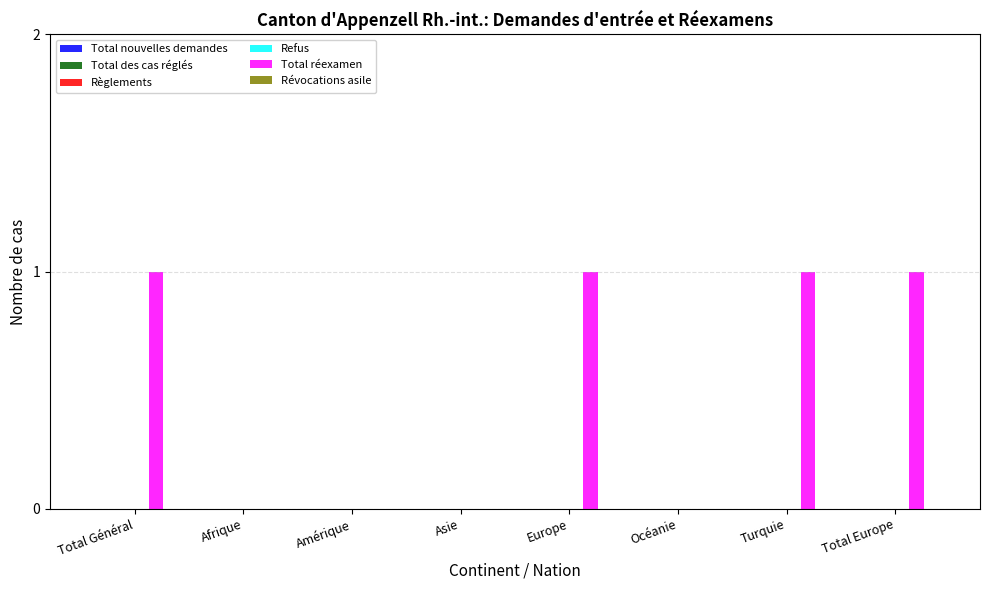

Is it true that the value at Amérique is 1?

False